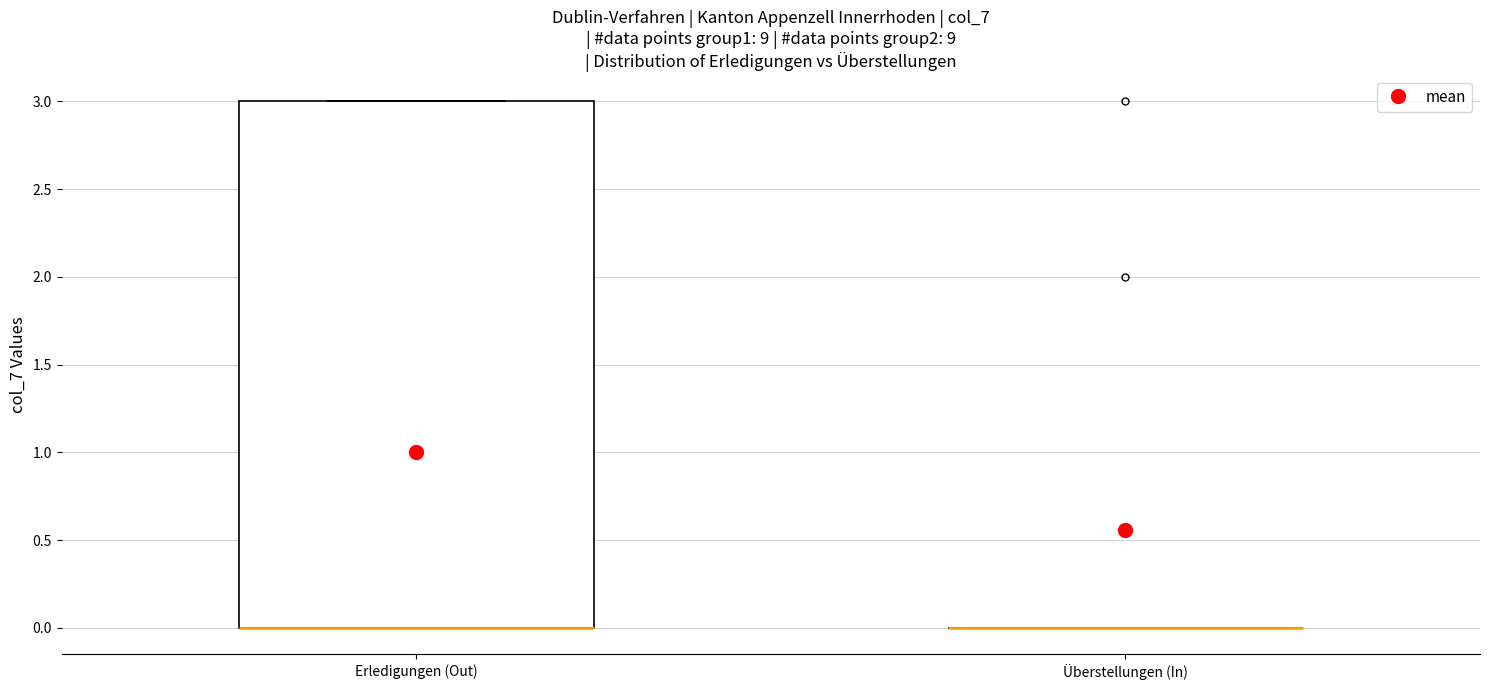

Which box is the tallest, from its lower edge to its upper edge?

Erledigungen (Out)